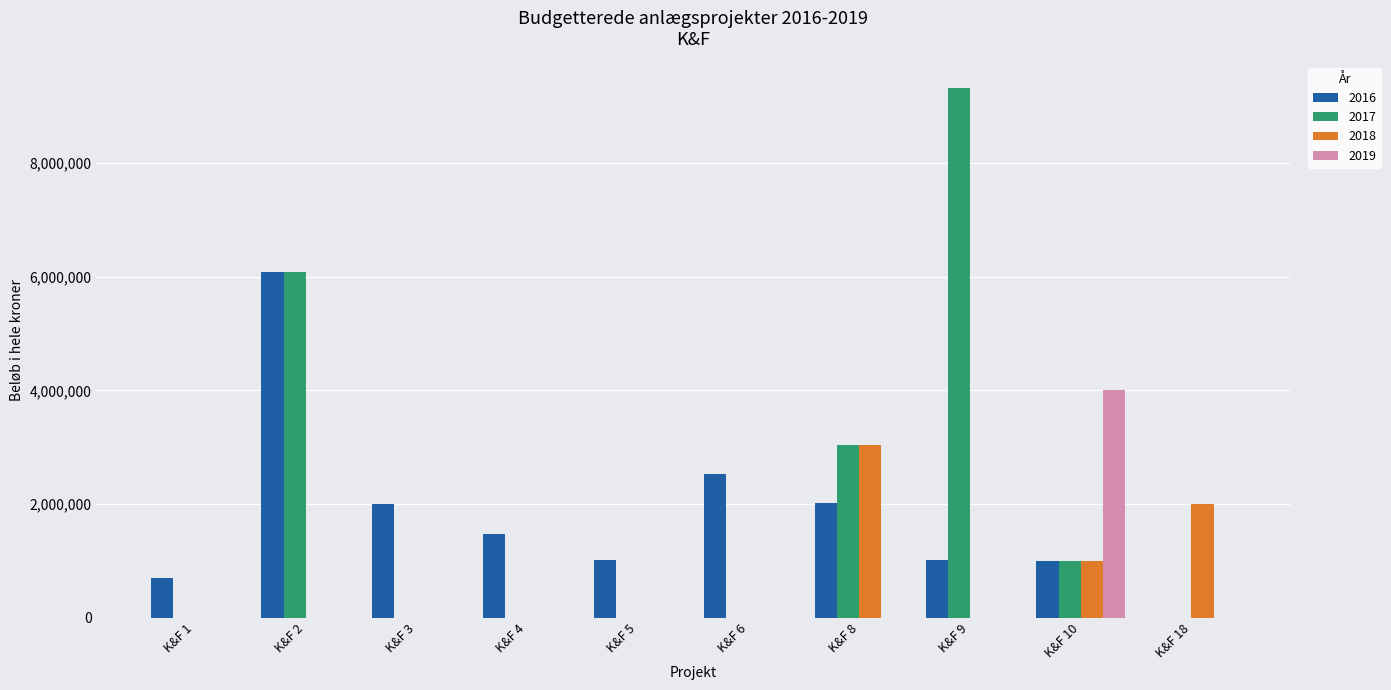

Is it true that 2019 equals 0 at K&F 8?

True